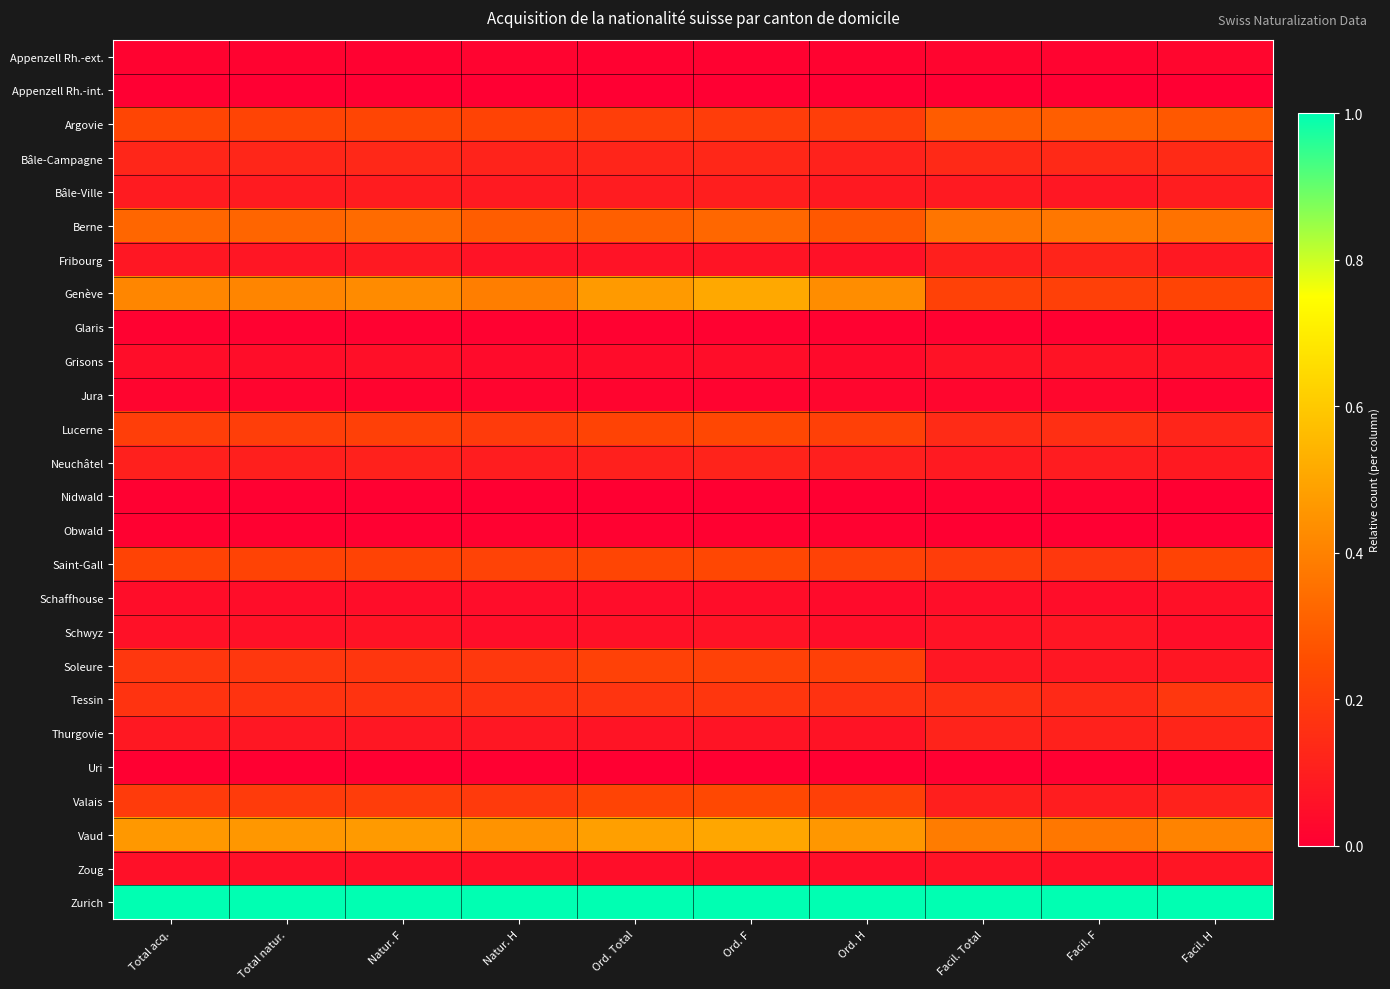

Rank the series by their maximum value, from lowest to highest.

Appenzell Rh.-int., Uri, Obwald, Glaris, Nidwald, Appenzell Rh.-ext., Jura, Schaffhouse, Grisons, Zoug, Schwyz, Bâle-Ville, Neuchâtel, Fribourg, Thurgovie, Bâle-Campagne, Tessin, Soleure, Lucerne, Saint-Gall, Valais, Argovie, Berne, Vaud, Genève, Zurich